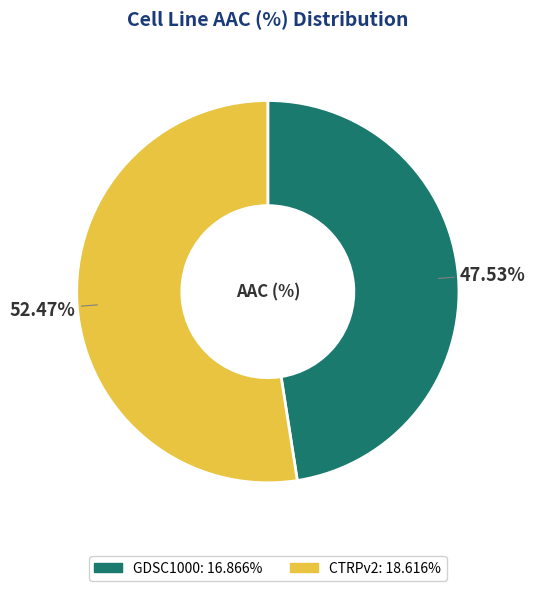

Which category has the smallest portion of the pie?

GDSC1000